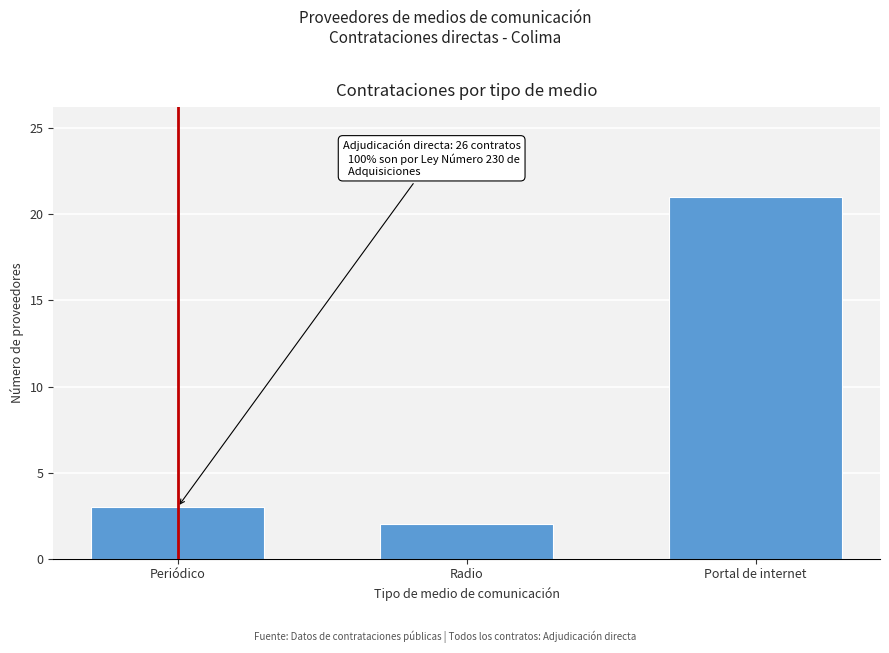

Reading left to right, transcribe all the data shown in this chart.

3	2	21